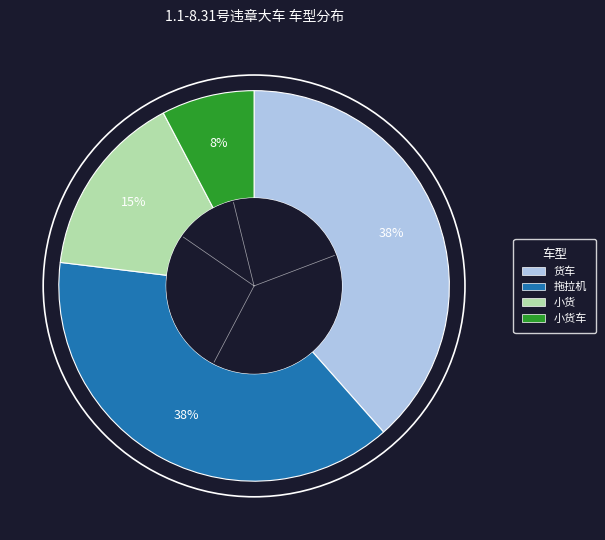

Does any single category account for the majority?

No